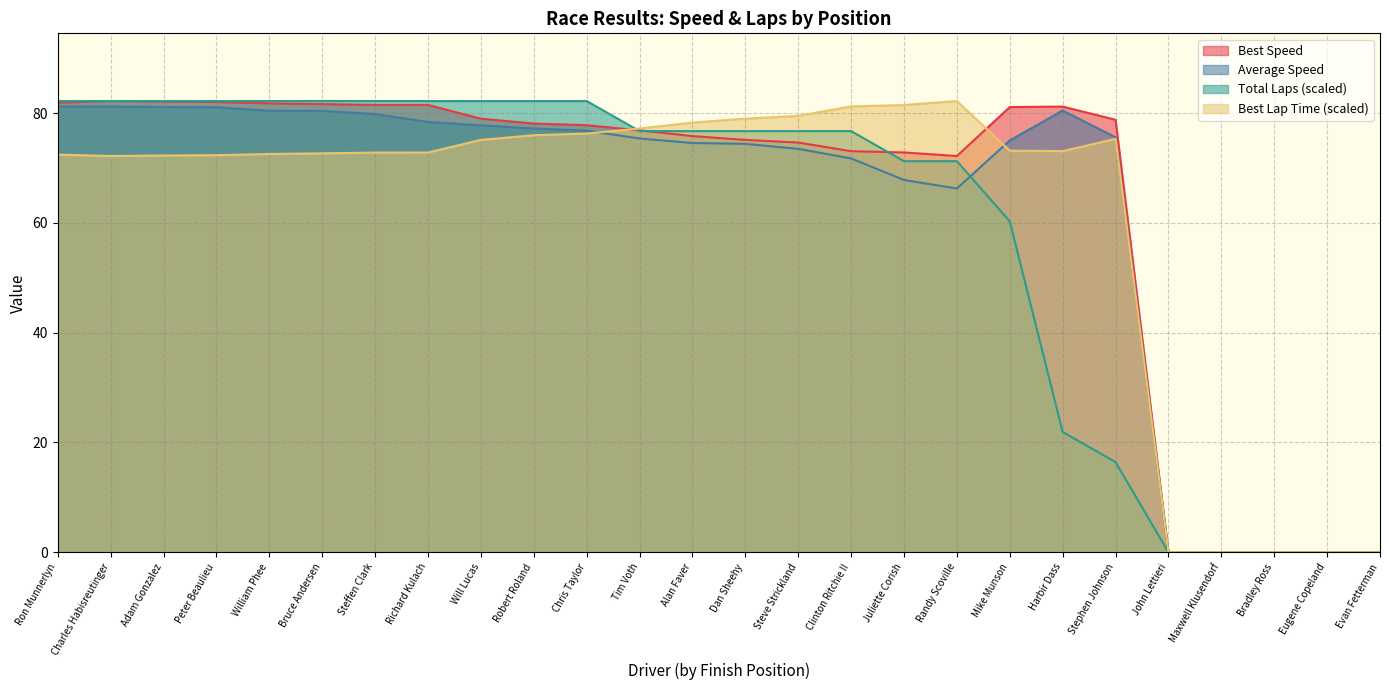

Which category has the lowest value across all series?

John Lettieri